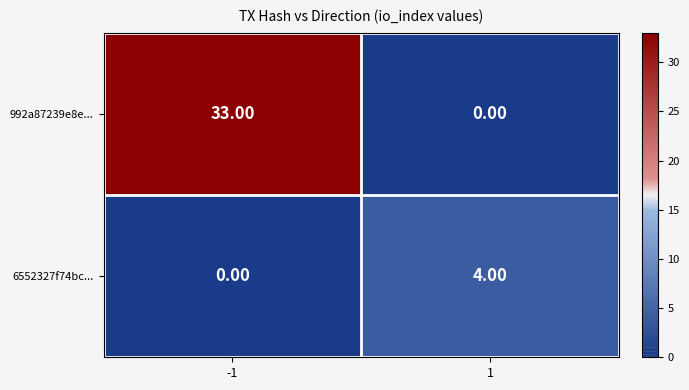

List the series in order of their peak value, highest first.

992a87239e8e..., 6552327f74bc...